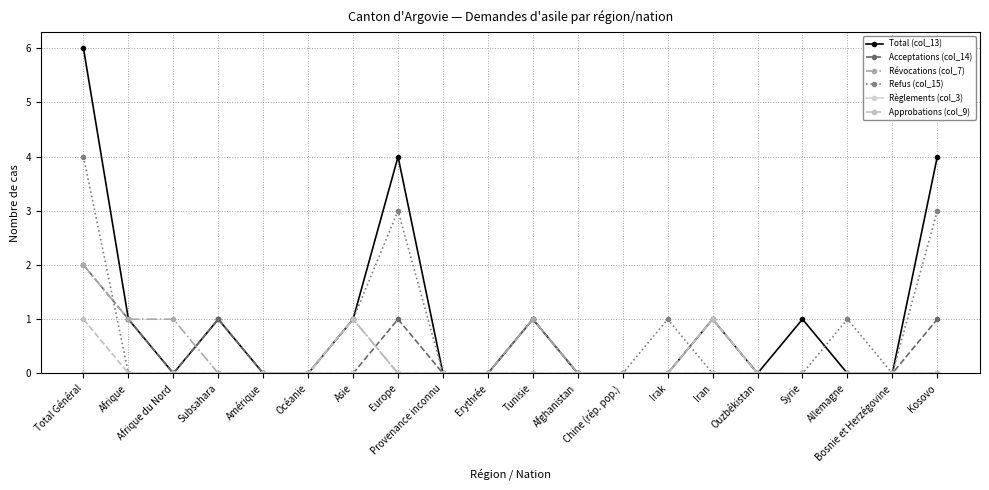

What is the highest value of the Refus (col_15) series?

4